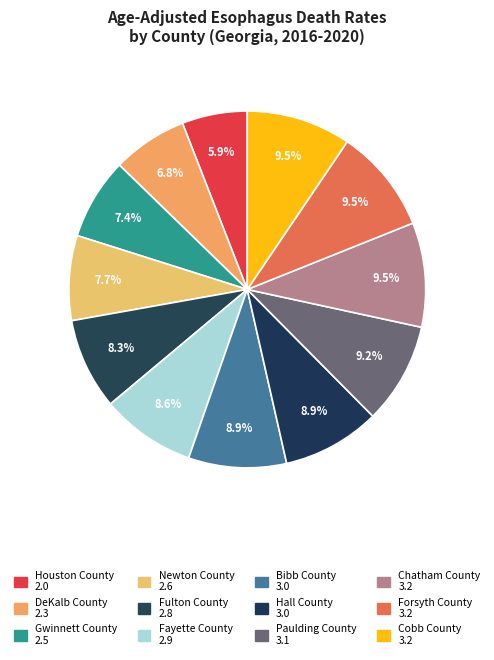

How many segments does this pie chart have?

12